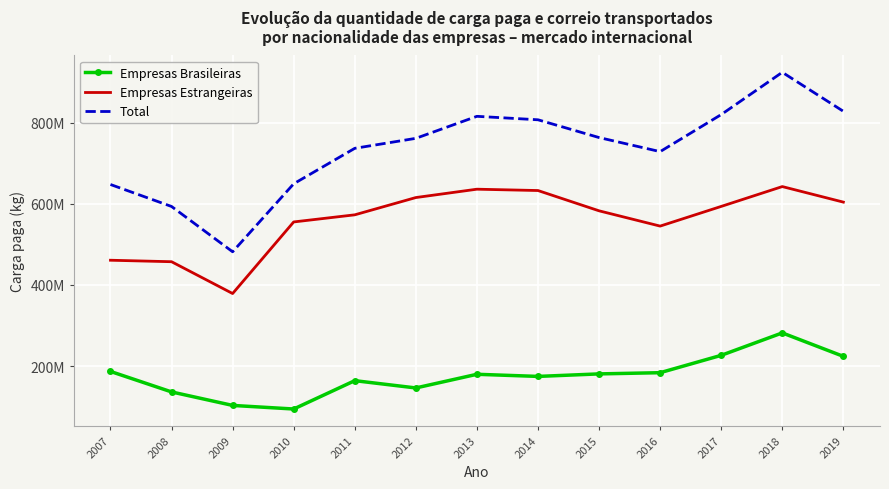

What are all the series names shown in the legend?

Empresas Brasileiras, Empresas Estrangeiras, Total